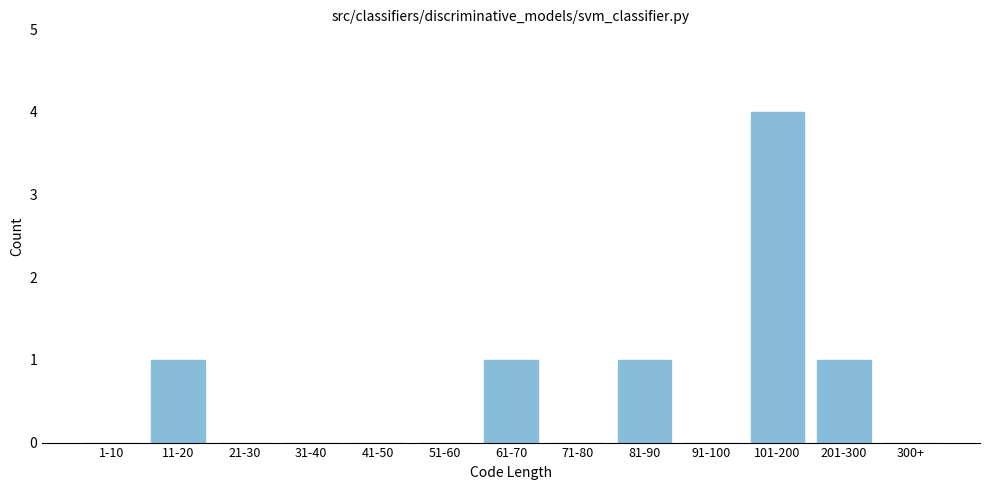

Which has a higher value, 300+ or 11-20?

11-20